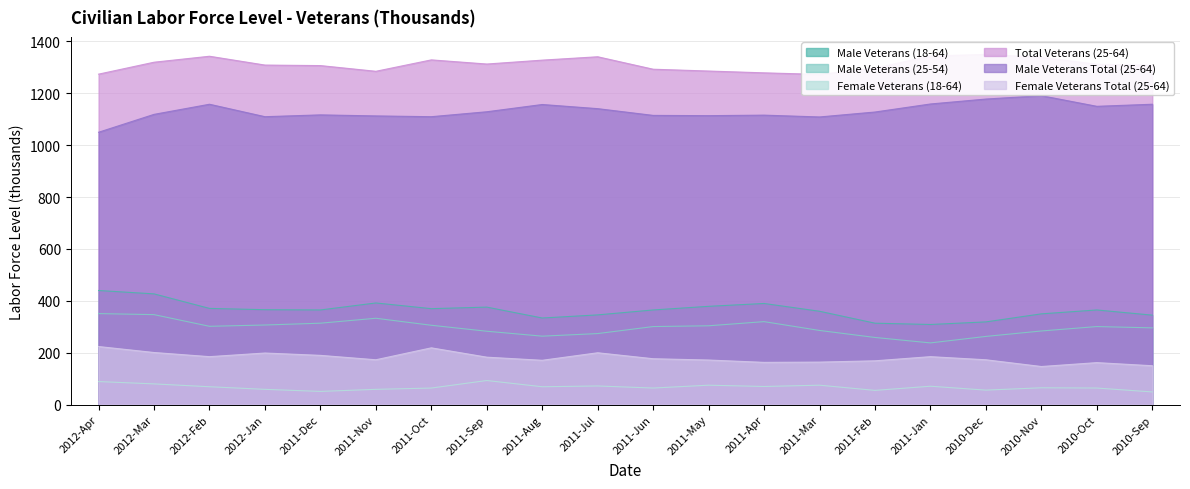

At which category does the chart reach its peak across all series?

2010-Dec